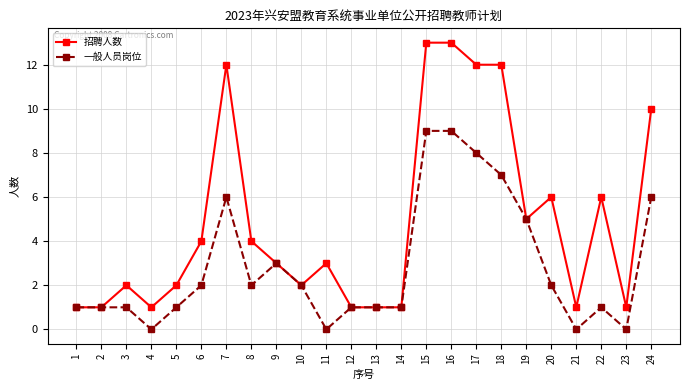

What is the difference between the maximum and minimum values in the 招聘人数 series?

12